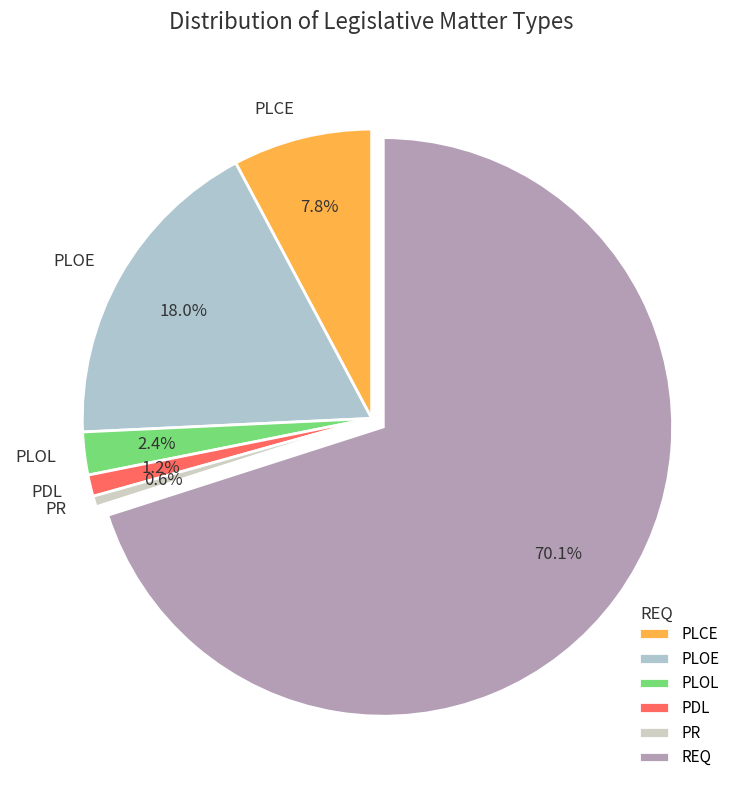

To the nearest percent, what is the combined percentage of PLOL and PLCE?

10%